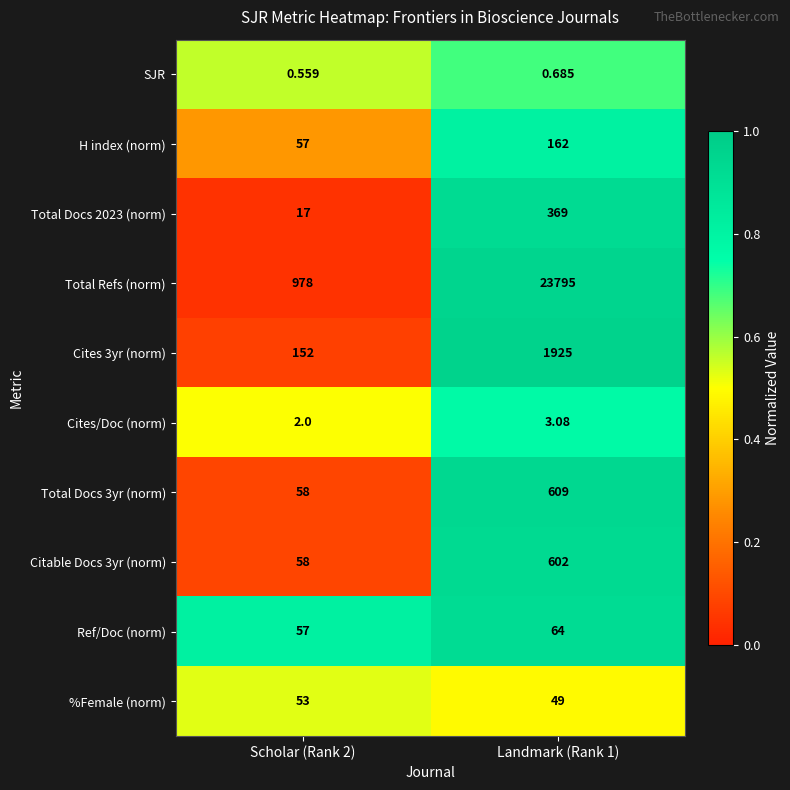

Which series has the largest range (max minus min)?

Total Refs (norm)